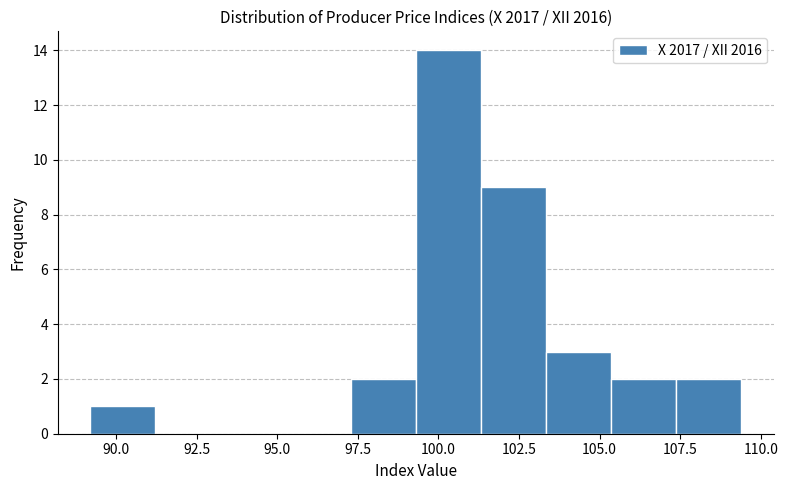

What is the height of the bar covering 101.5 to 103.5 on the x-axis? Neither the bar edges nor the heights are printed on the chart, so give them approximately, as read against the axes.

9